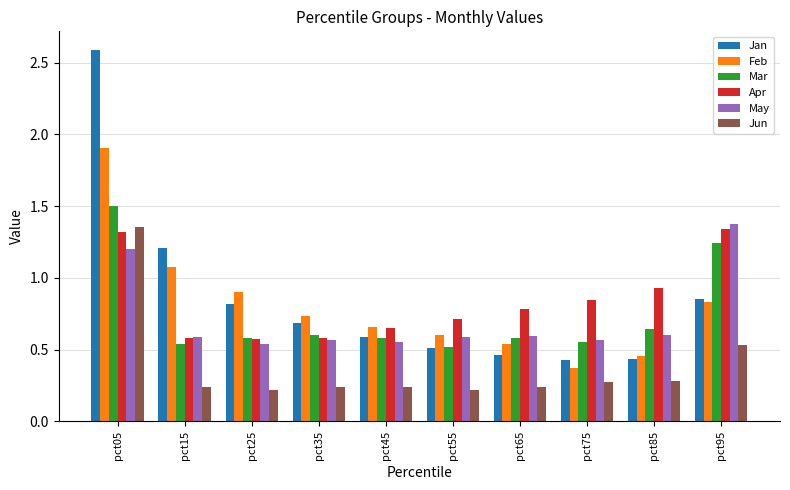

Rank the categories by Feb value from lowest to highest.

pct75, pct85, pct65, pct55, pct45, pct35, pct95, pct25, pct15, pct05